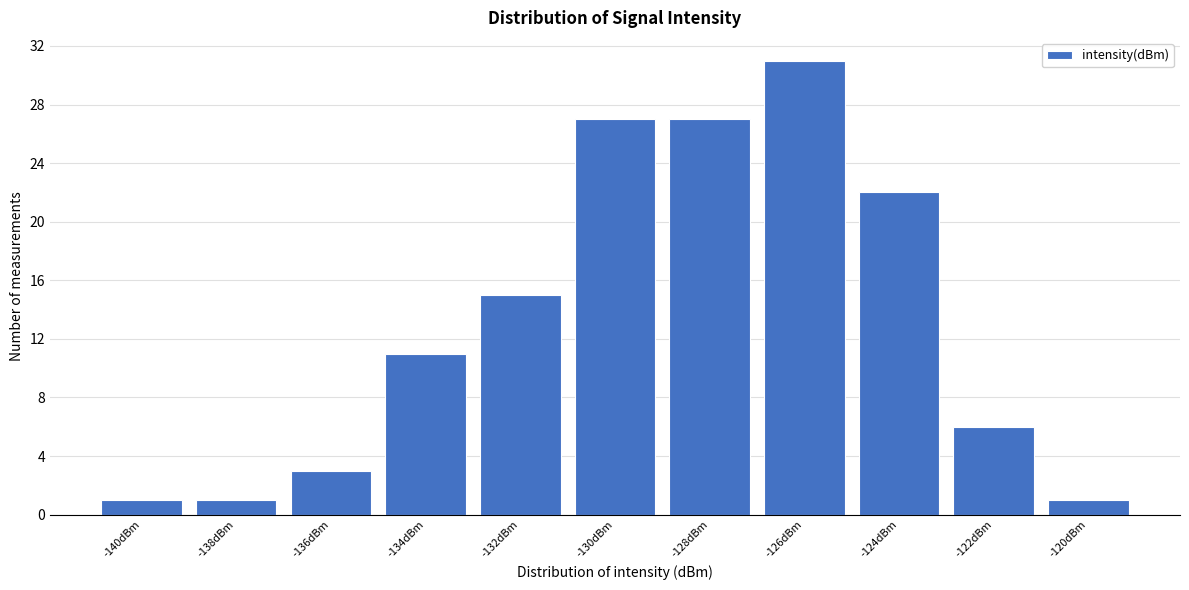

Reading right to left, list all the values displayed in this chart.

-120dBm=1	-122dBm=6	-124dBm=22	-126dBm=31	-128dBm=27	-130dBm=27	-132dBm=15	-134dBm=11	-136dBm=3	-138dBm=1	-140dBm=1